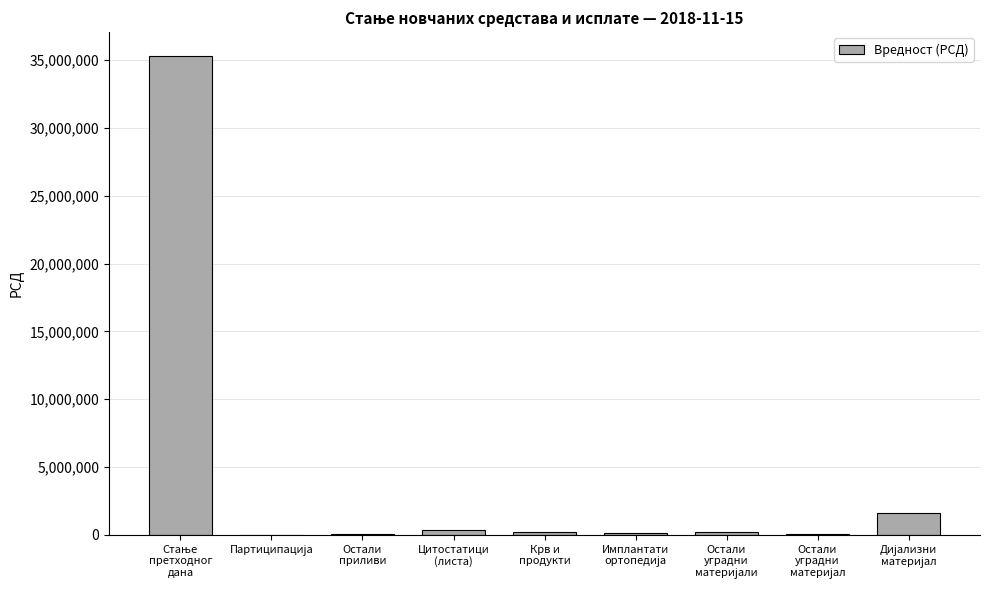

What is the maximum value shown in the chart?

35297236.8